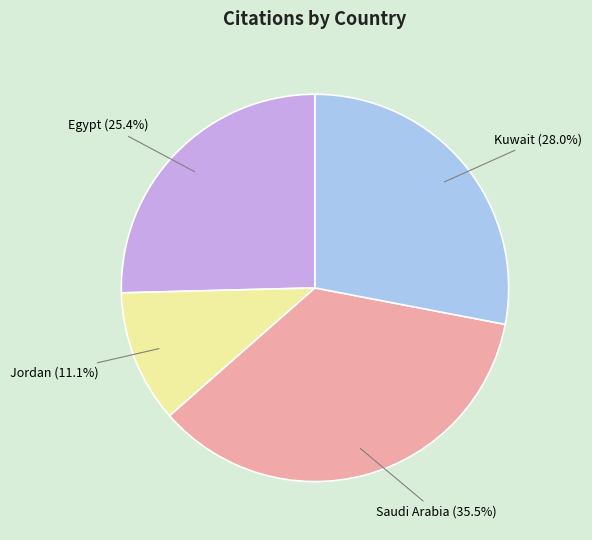

Is there any slice that represents more than half of the pie?

No